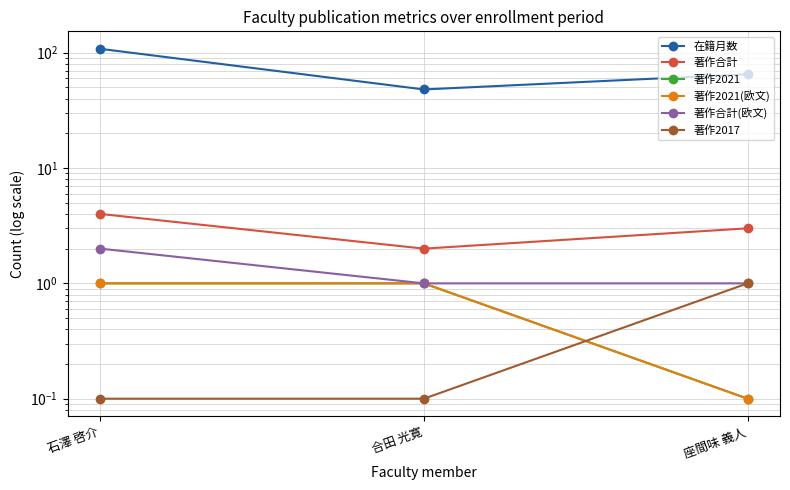

Does the chart have visible grid lines?

Yes